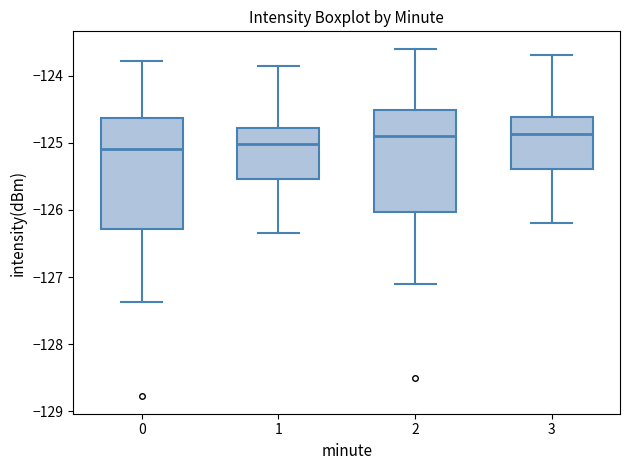

Reading left to right, transcribe this box plot: for each box, give where its median line is, the range the box spans, and where its two whiskers end, as read against the y-axis. The values are not printed on the chart, so give them approximately, as read against the axis.

0: median -125.1, box -126.3 to -124.6, whiskers -127.4 to -123.8
1: median -125.0, box -125.5 to -124.8, whiskers -126.3 to -123.9
2: median -124.9, box -126.0 to -124.5, whiskers -127.1 to -123.6
3: median -124.9, box -125.4 to -124.6, whiskers -126.2 to -123.7